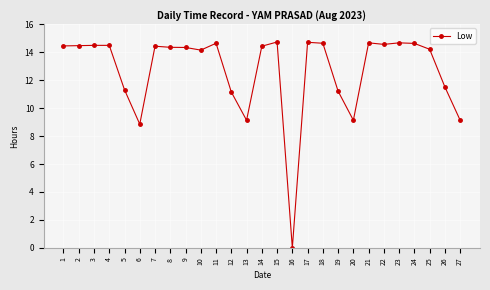

What is the greatest value displayed?

14.7